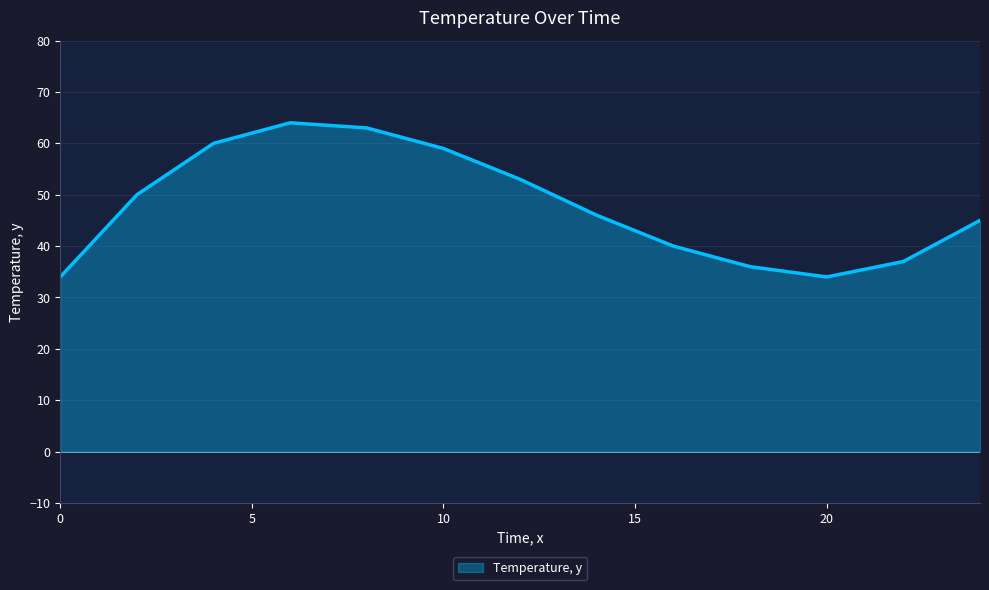

What is the minimum value shown in the chart?

34